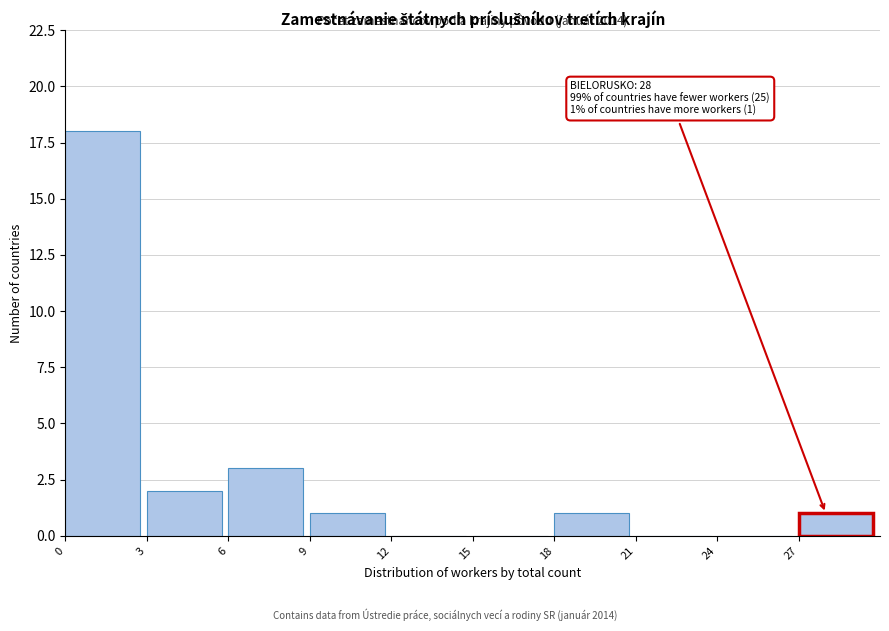

Which range on the x-axis has the tallest bar?

0 to 3